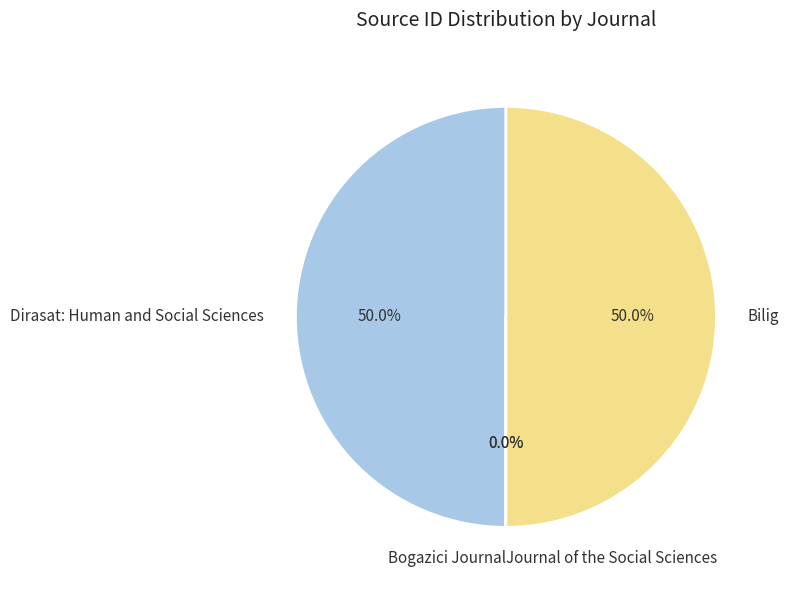

Do Dirasat: Human and Social Sciences and Bilig together represent more than half of the pie?

Yes